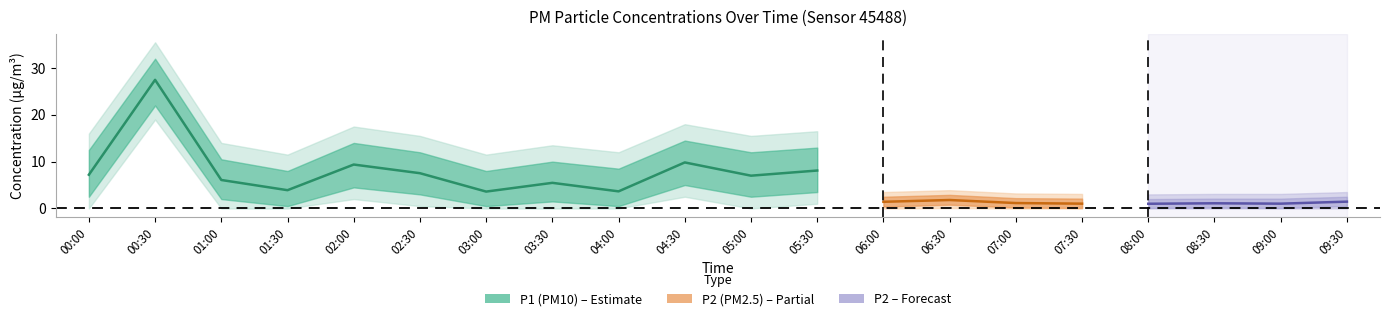

List the series in order of their peak value, highest first.

P1, P2